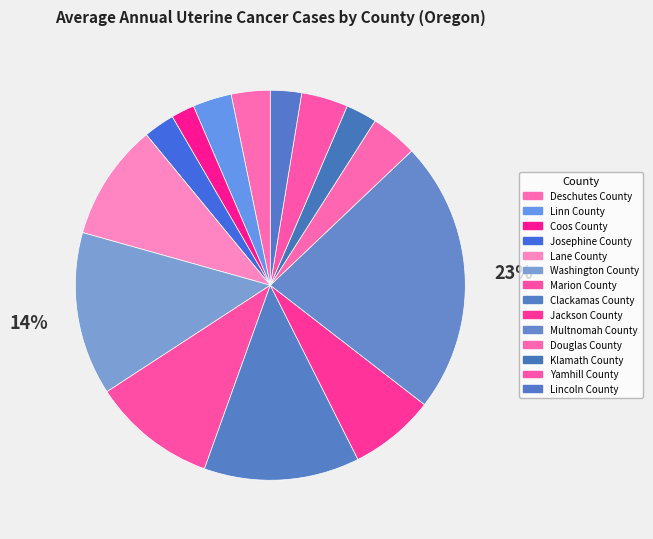

What percentage is NOT represented by Washington County?

86.5%